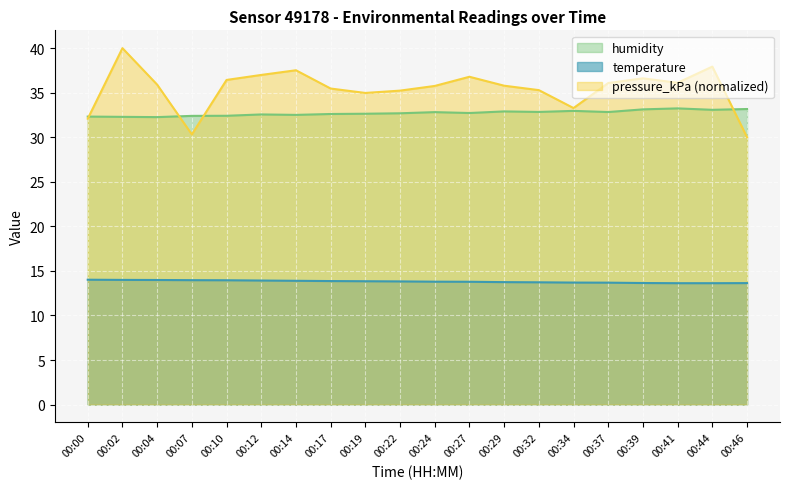

How many lines are shown in the chart?

3